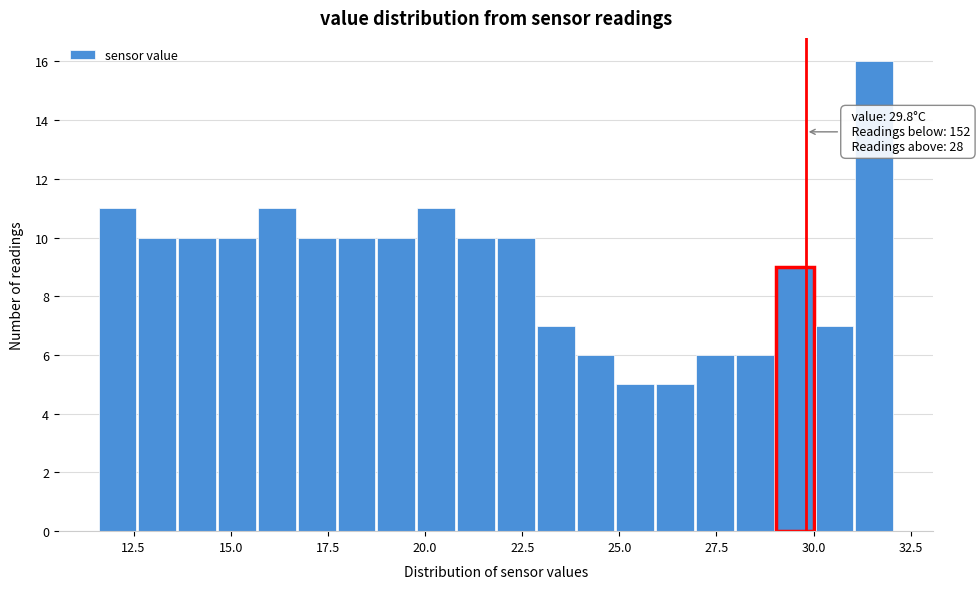

Around what value on the x-axis is the tallest bar? Give the approximate position of its centre, as read against the axis.

31.5